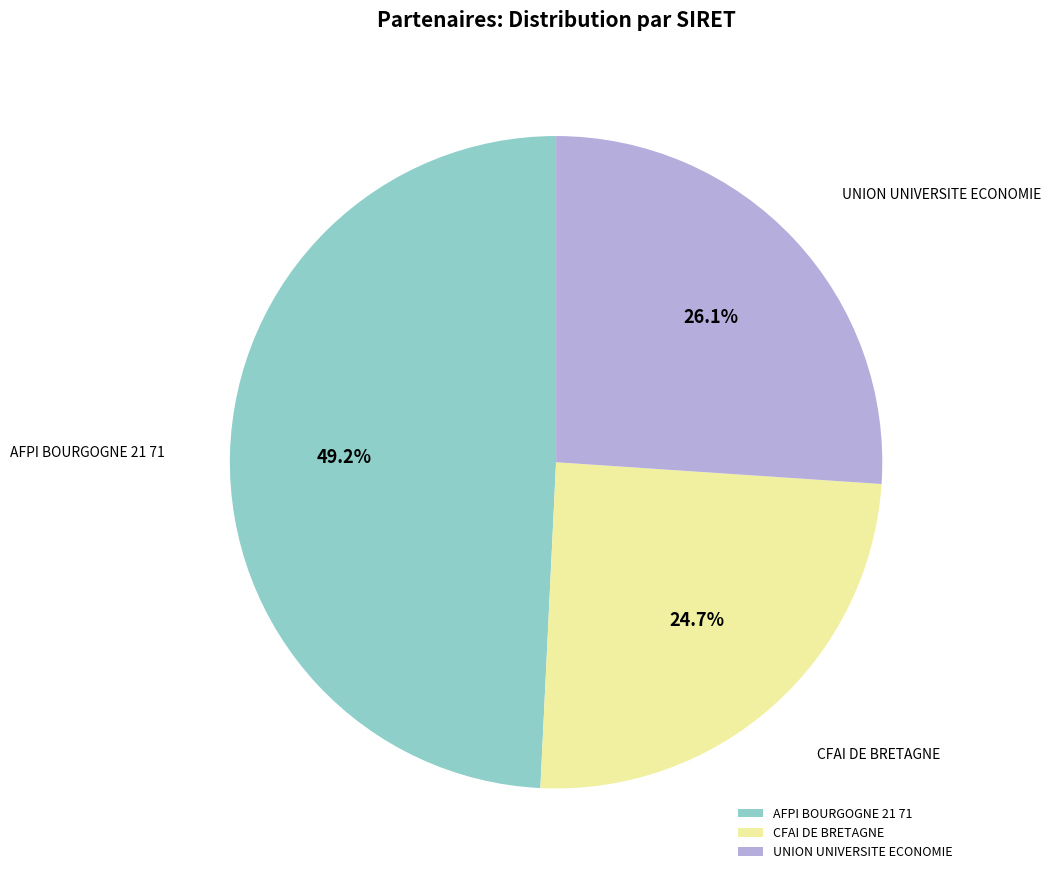

To the nearest percent, what percentage of the pie is UNION UNIVERSITE ECONOMIE?

26%